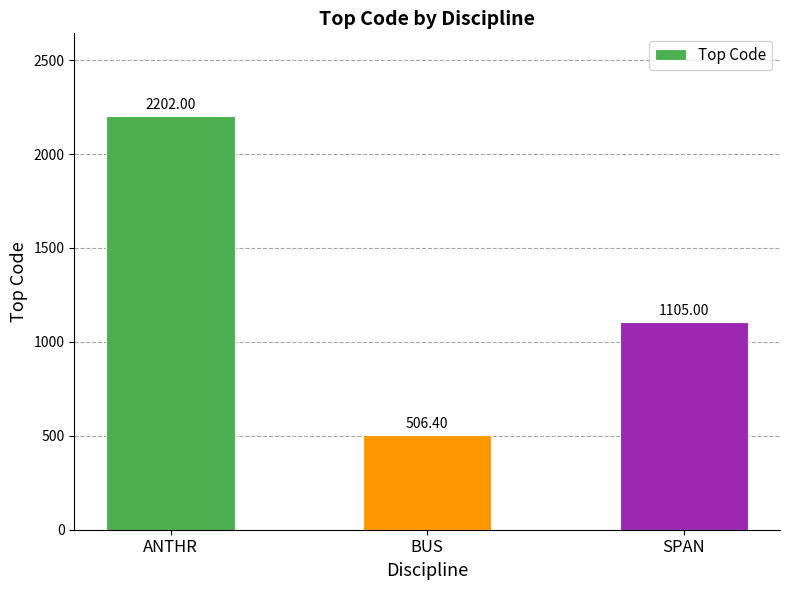

Which has a higher value, SPAN or ANTHR?

ANTHR